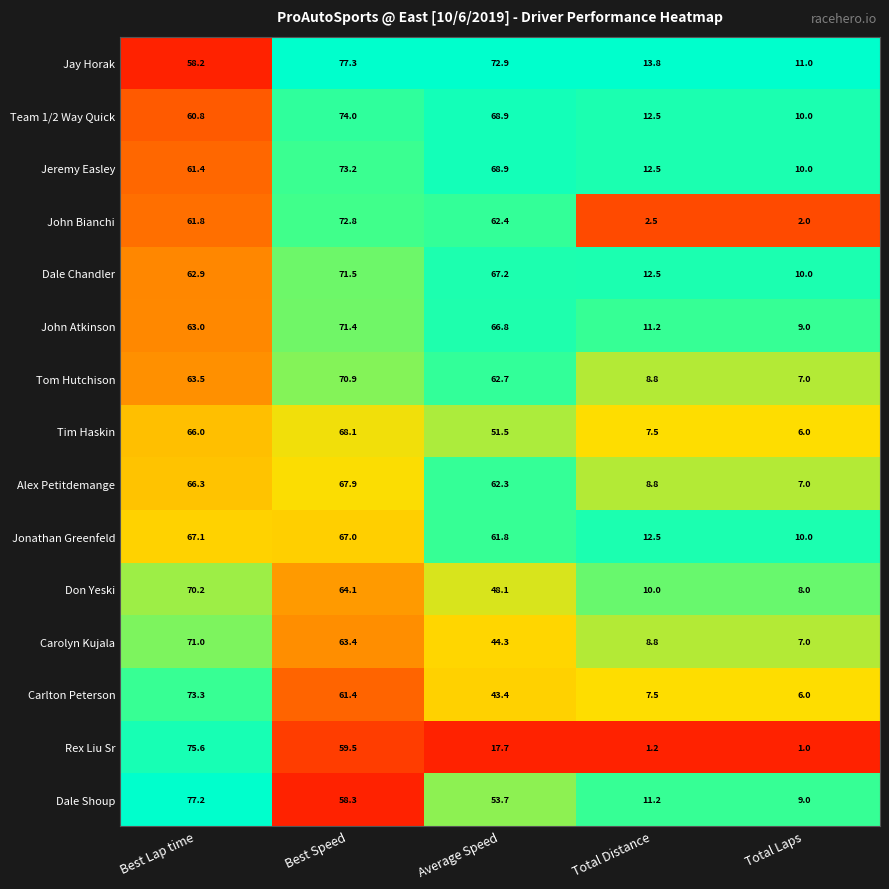

Is the value of Tom Hutchison at Total Distance greater than the value of Jonathan Greenfeld at Best Speed?

No